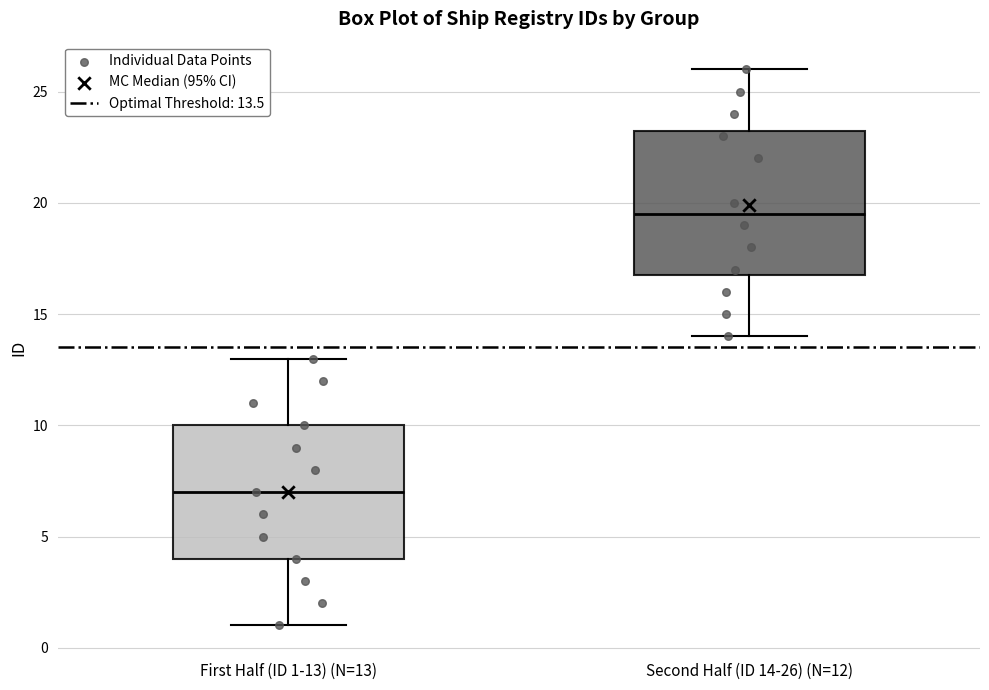

Which box's median line is the lowest?

First Half (ID 1-13) (N=13)